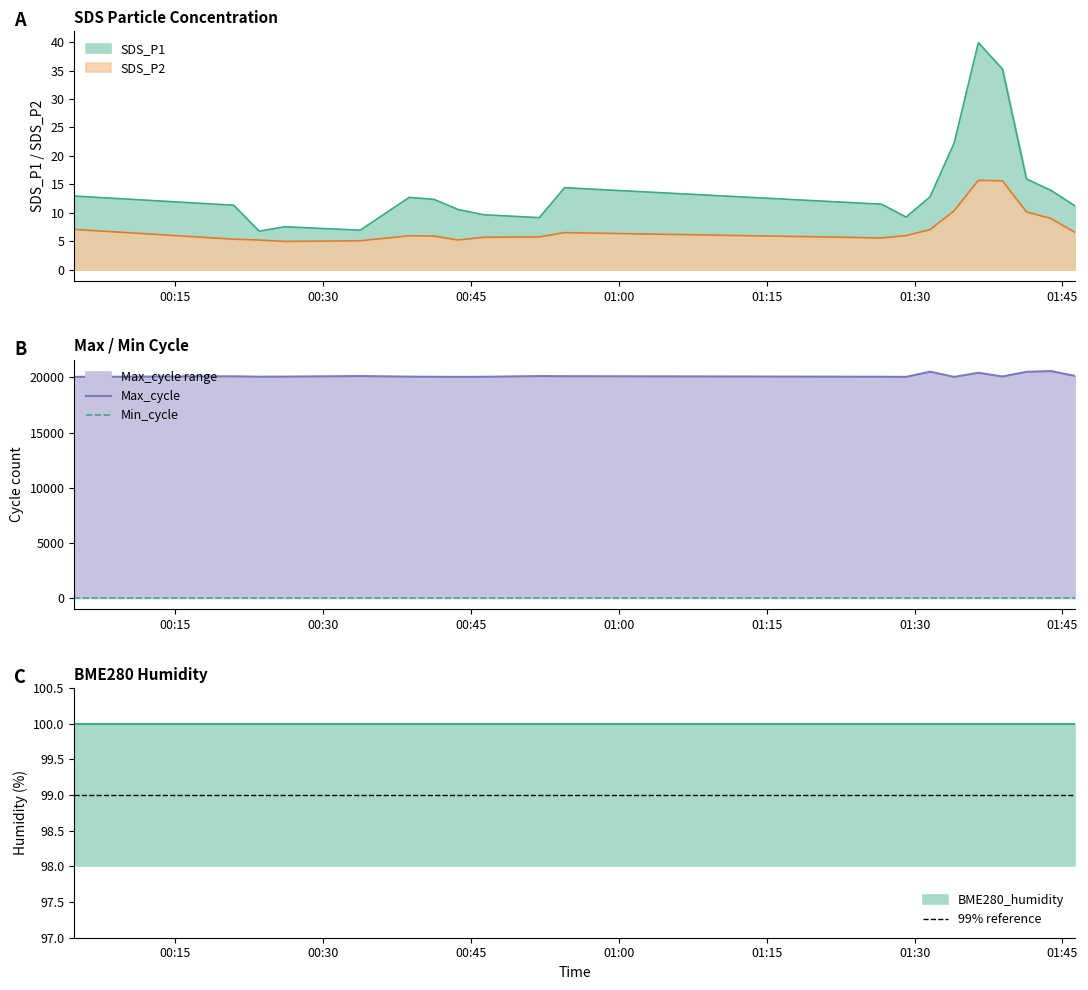

How many data points in Max_cycle are less than 20080?

10